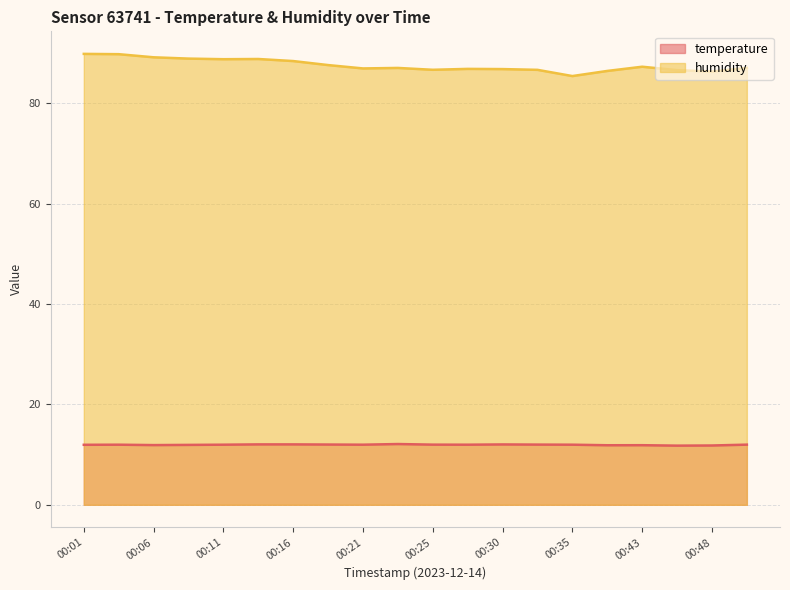

The value of humidity at 00:01 is 89.9. True or false?

True